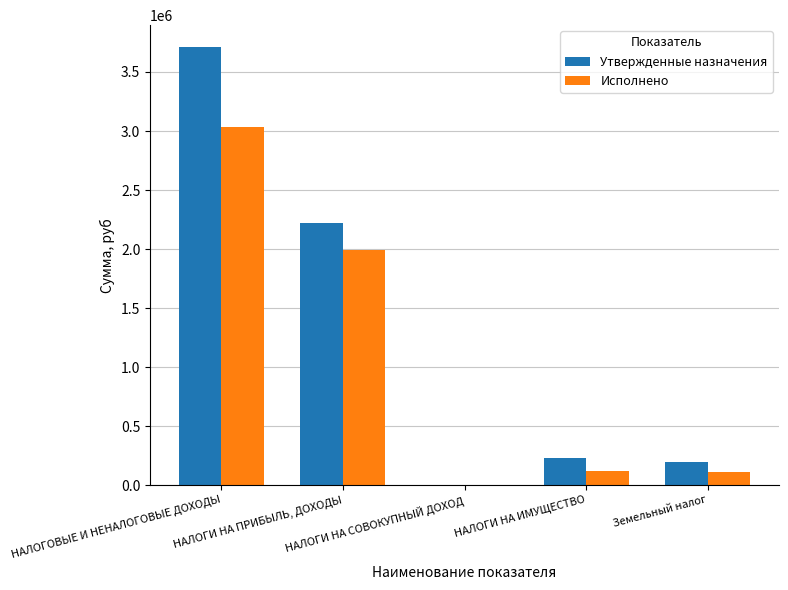

What is the spread (max minus min) of values at НАЛОГИ НА СОВОКУПНЫЙ ДОХОД?

1216.0